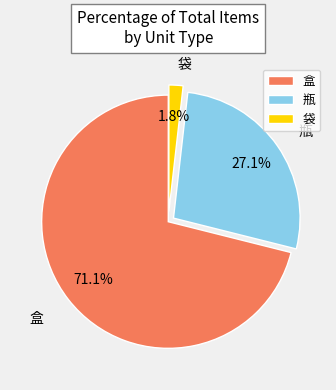

Which slice is the smallest?

袋